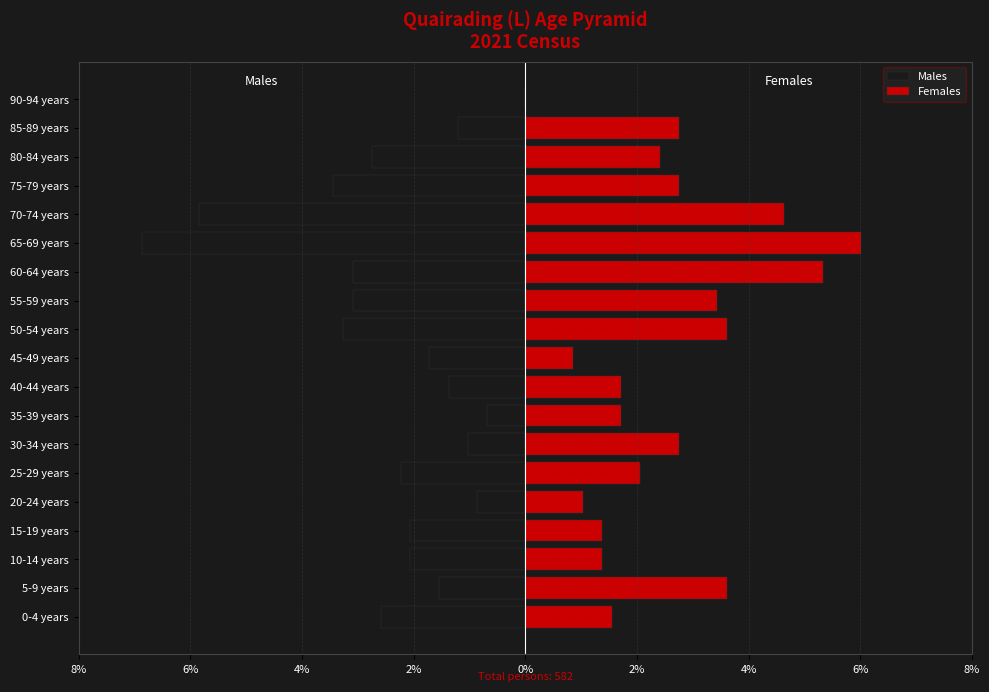

Is the value of Females at 90-94 years greater than the value of Males at 5-9 years?

Yes